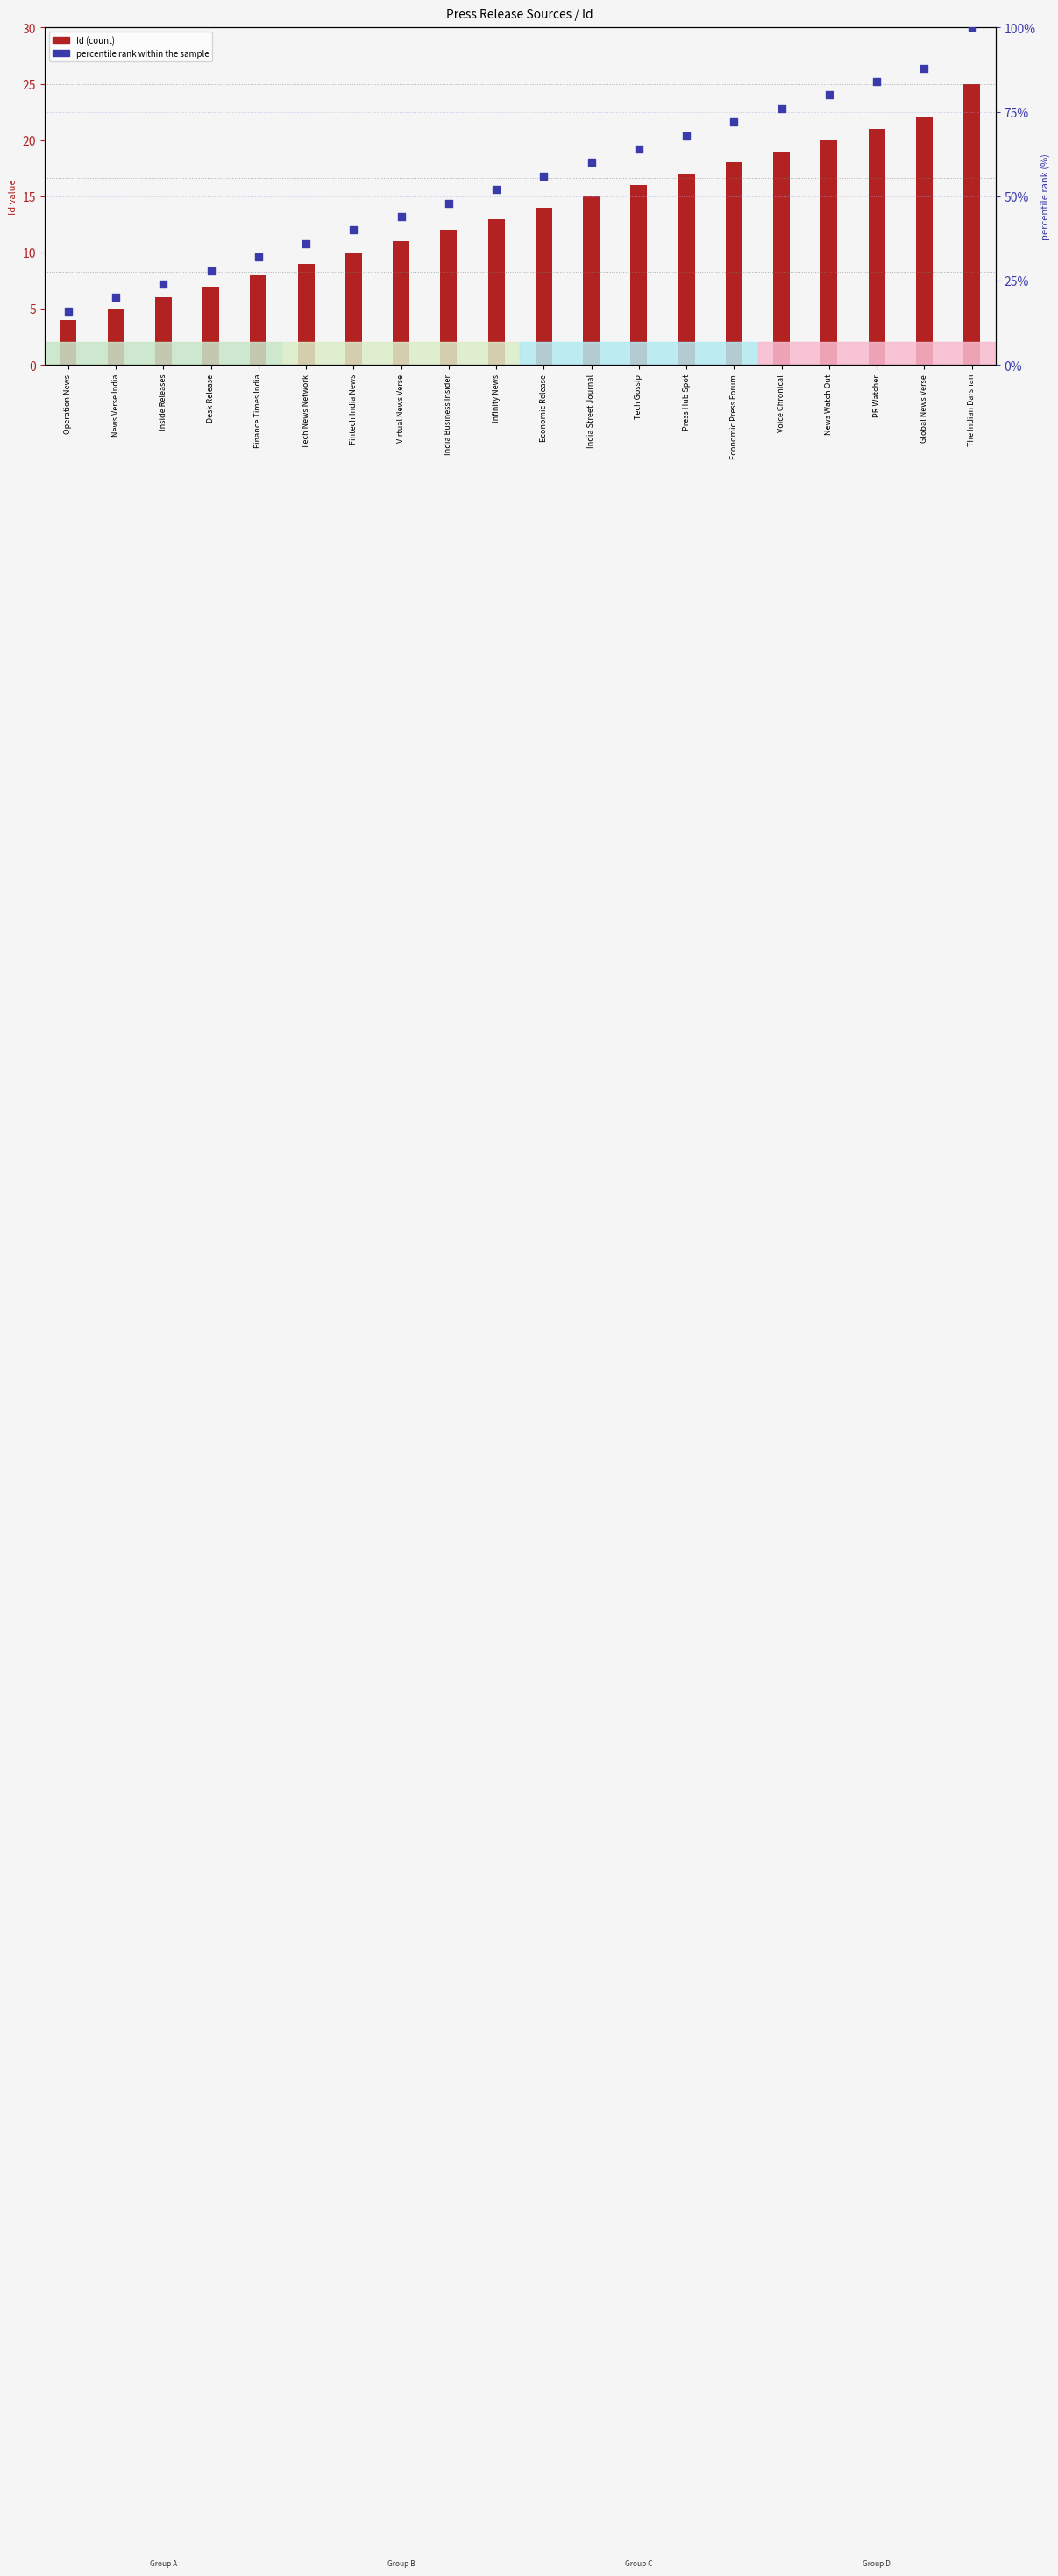

Which series has the widest spread of Y values?

percentile rank within the sample